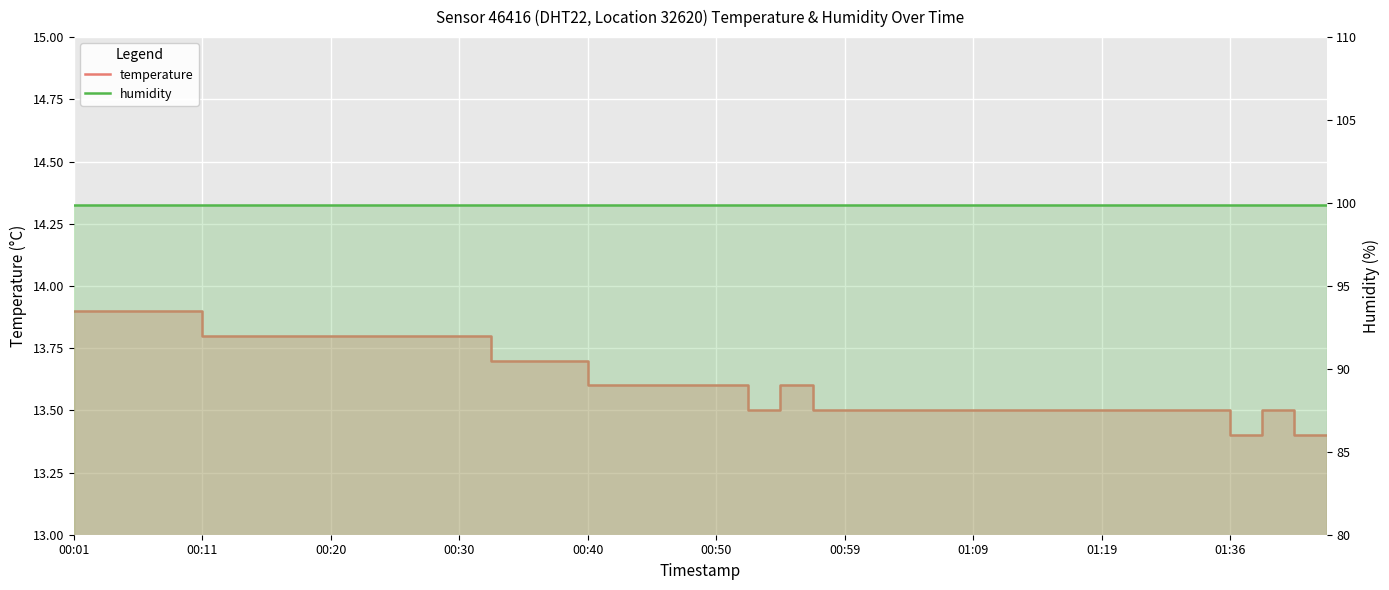

What is the value of the temperature point at the 34th from the left?

13.5